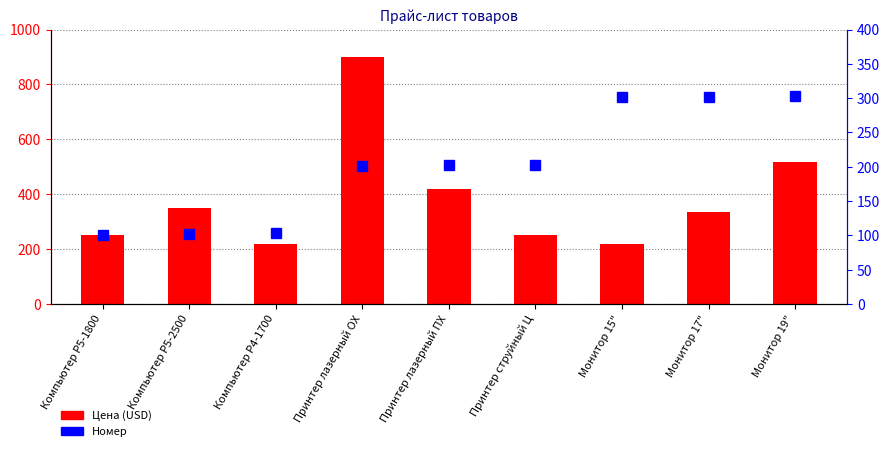

Which label corresponds to the smallest value in the chart?

Компьютер Р5-1800